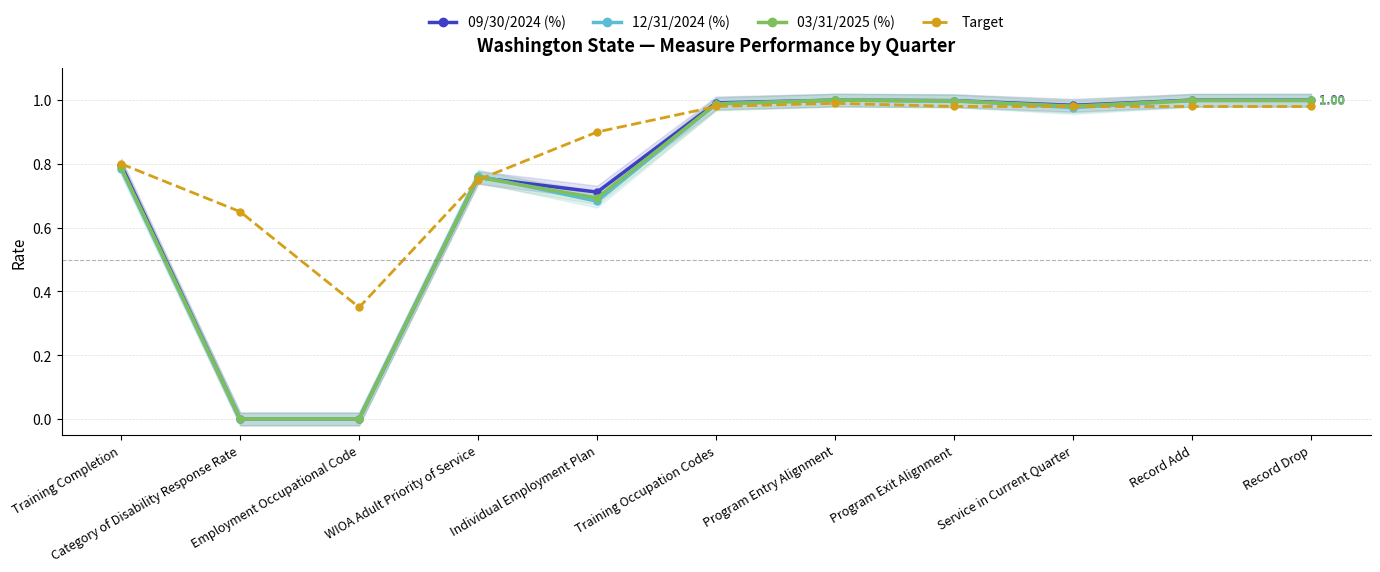

What is the value of the 09/30/2024 (%) point at the 10th from the left?

1.0